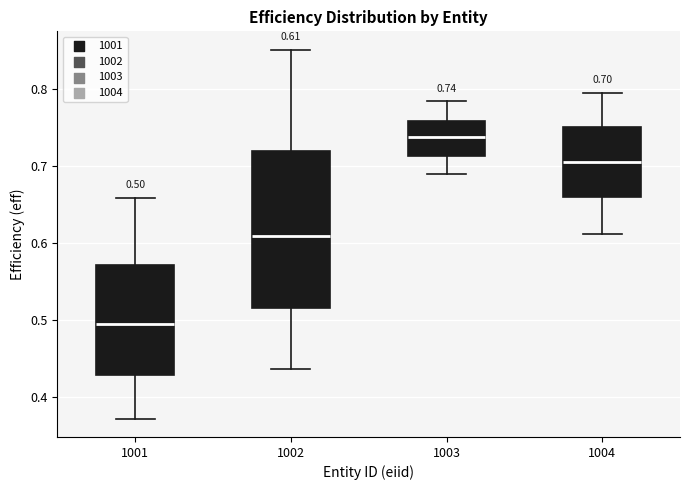

Which box has the highest median line?

1003